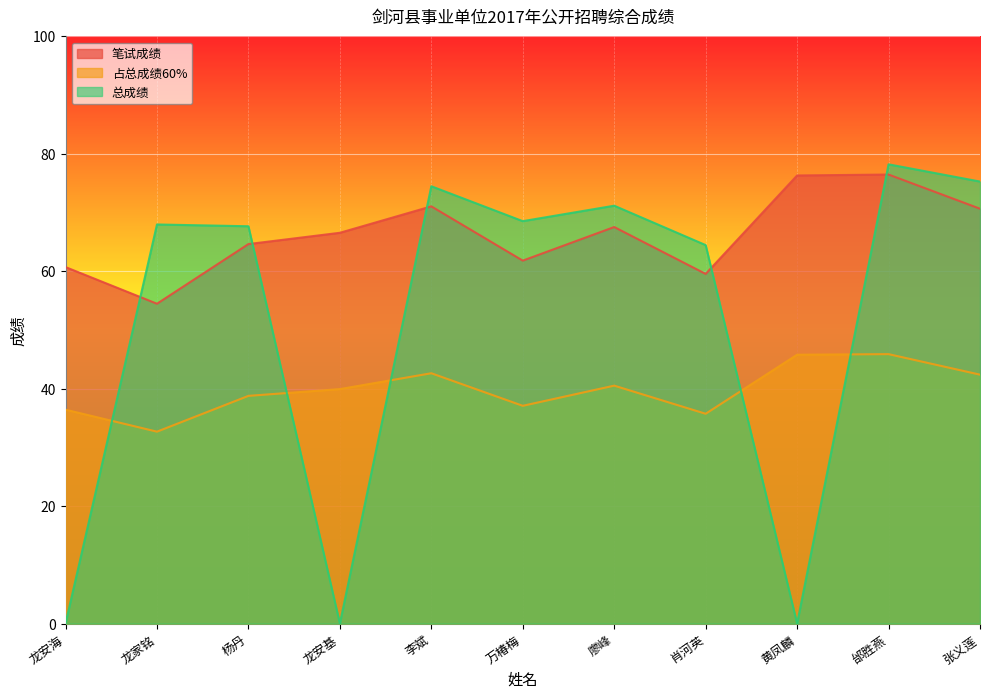

What is the difference between the maximum and second lowest values in the 总成绩 series?

78.2